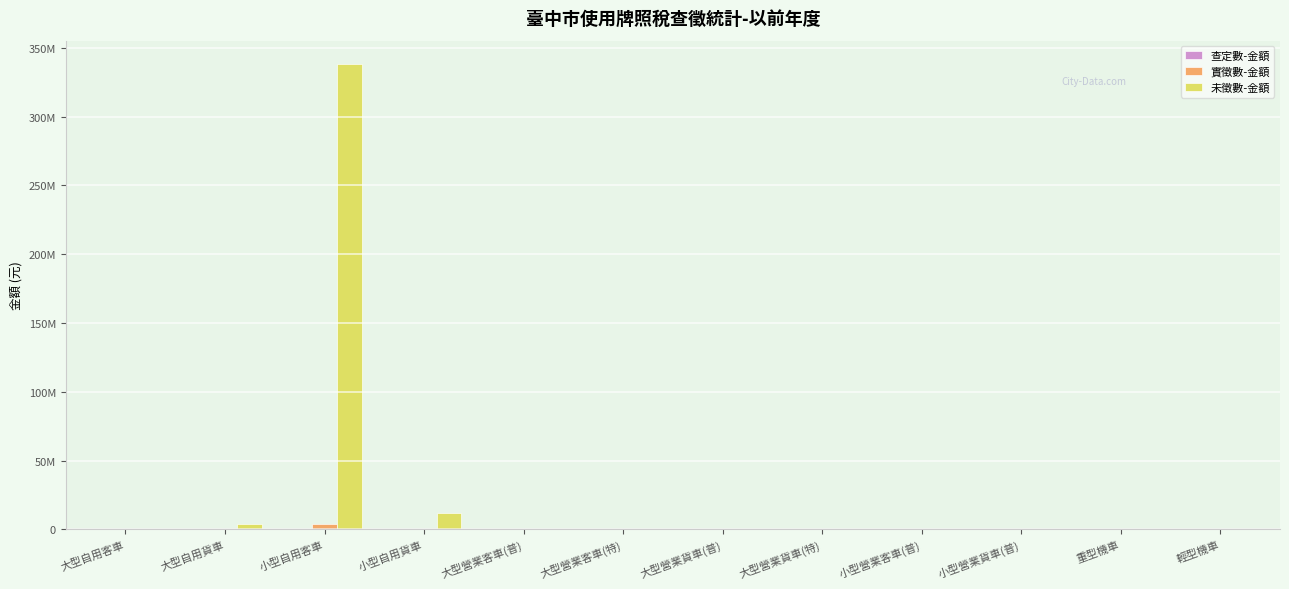

How many groups of bars are there?

12